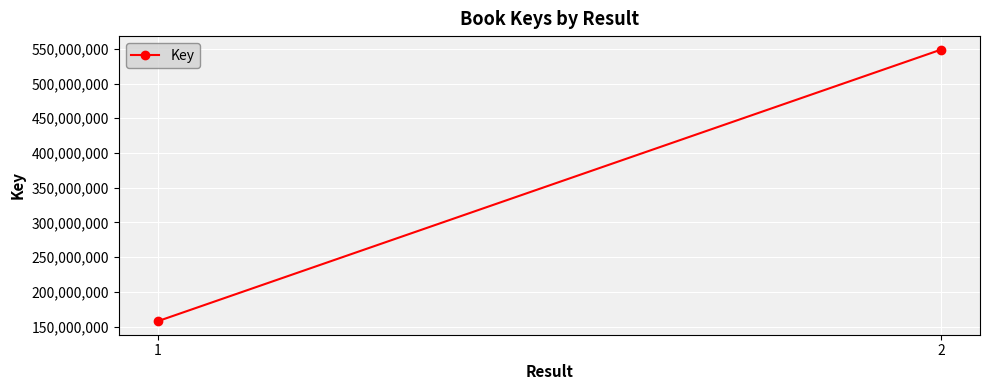

What is the value of the 1st point from the left?

157768911